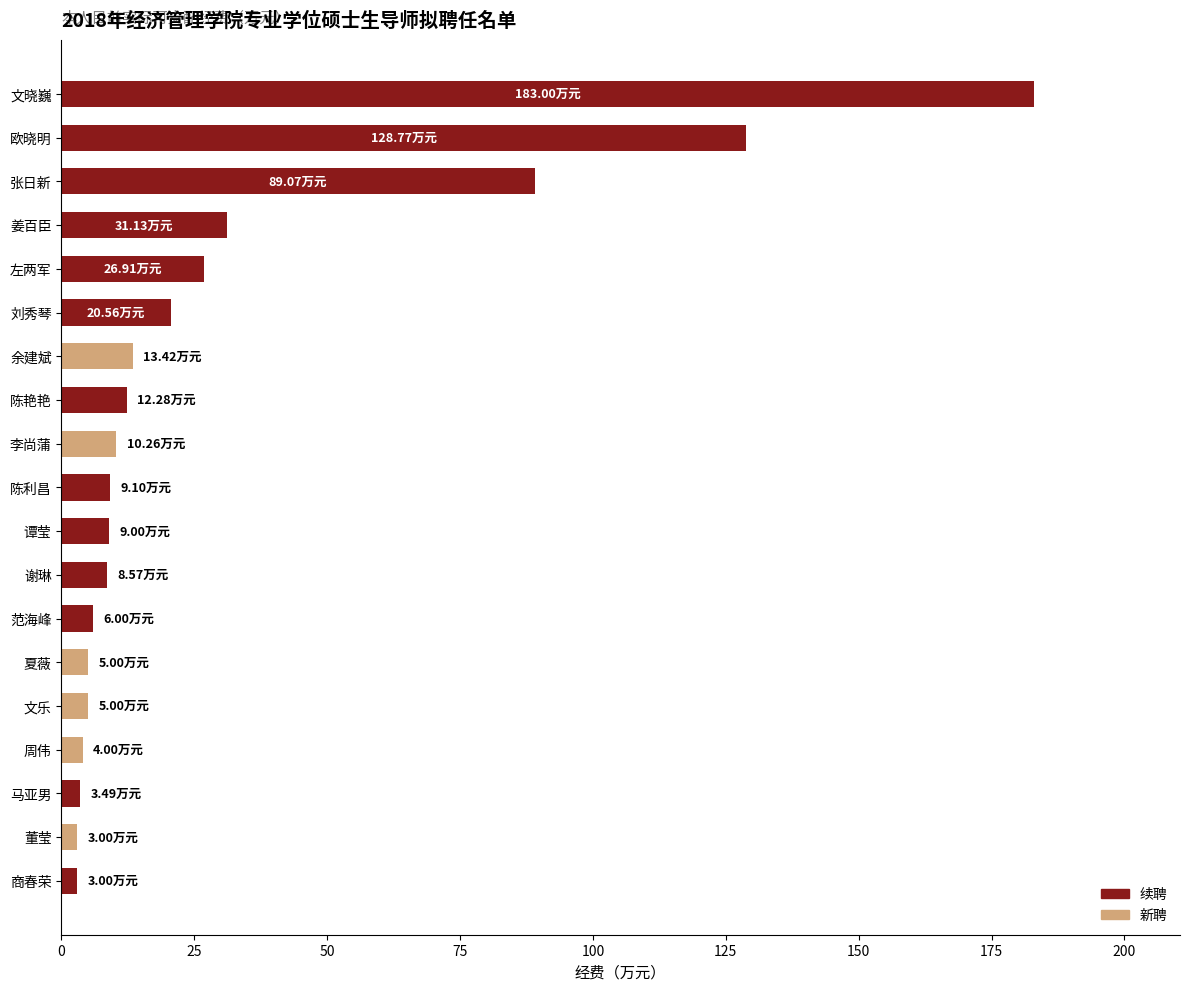

At which category does the chart reach its peak across all series?

文晓巍